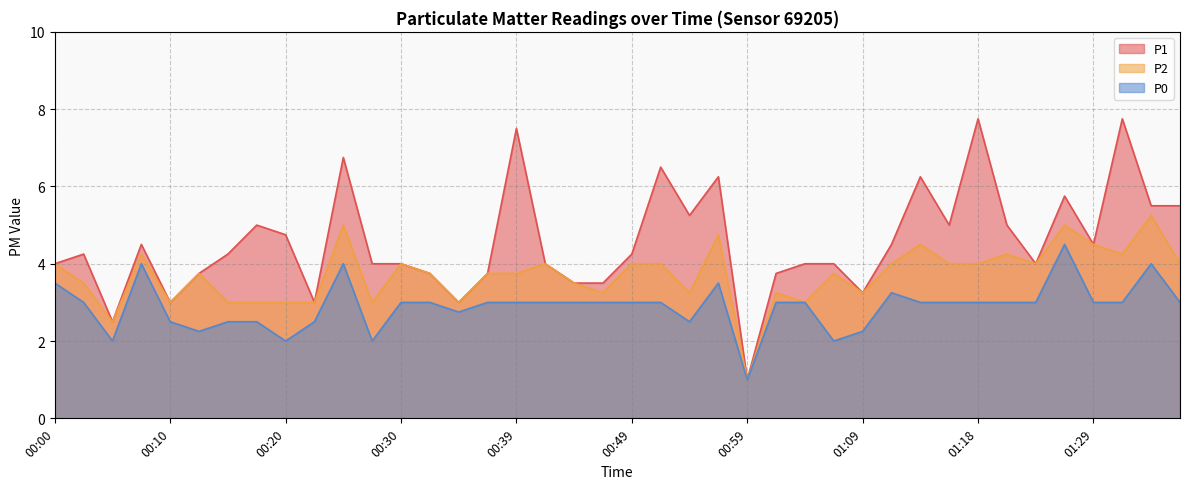

Is it true that P0 equals 3.5 at 00:00?

True